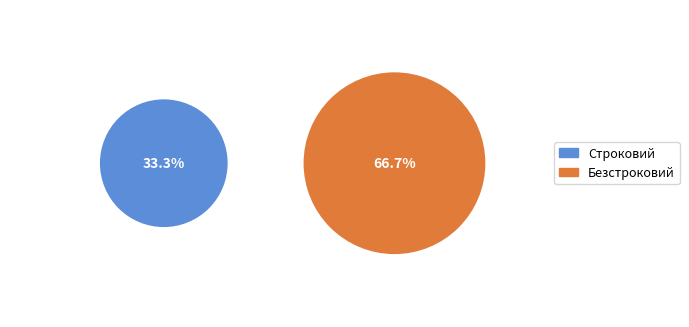

To the nearest percent, what is the difference between the largest and smallest slice percentages?

33%